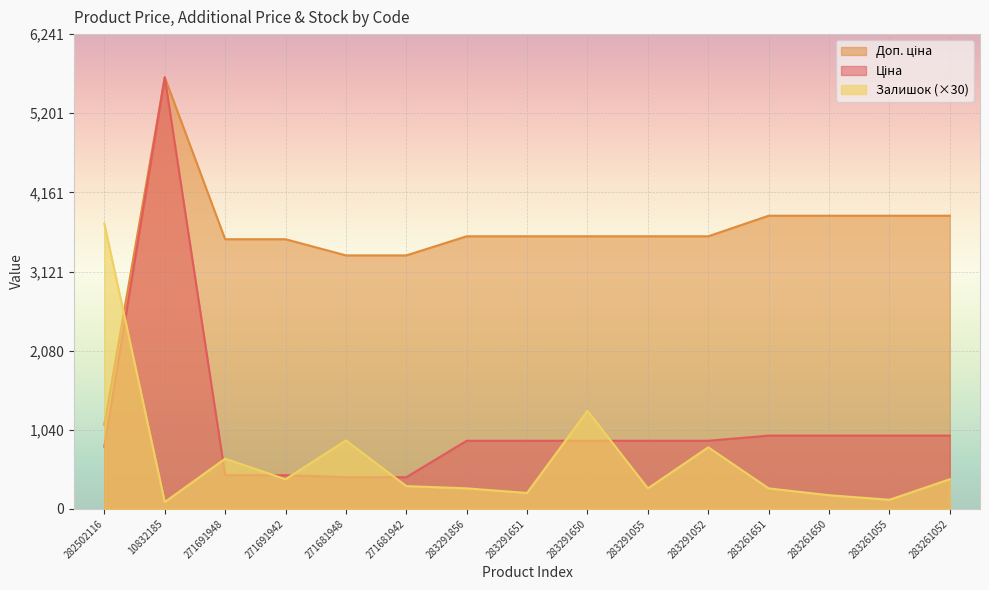

Which series has the largest total across all categories?

Доп. ціна